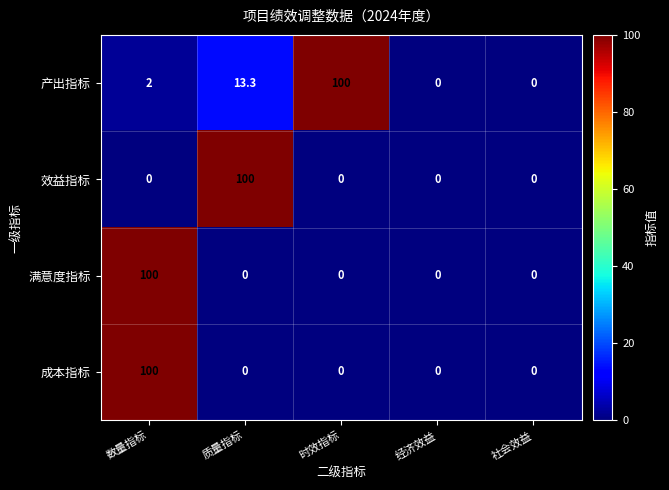

What is the difference between the highest and lowest values at 数量指标?

100.0